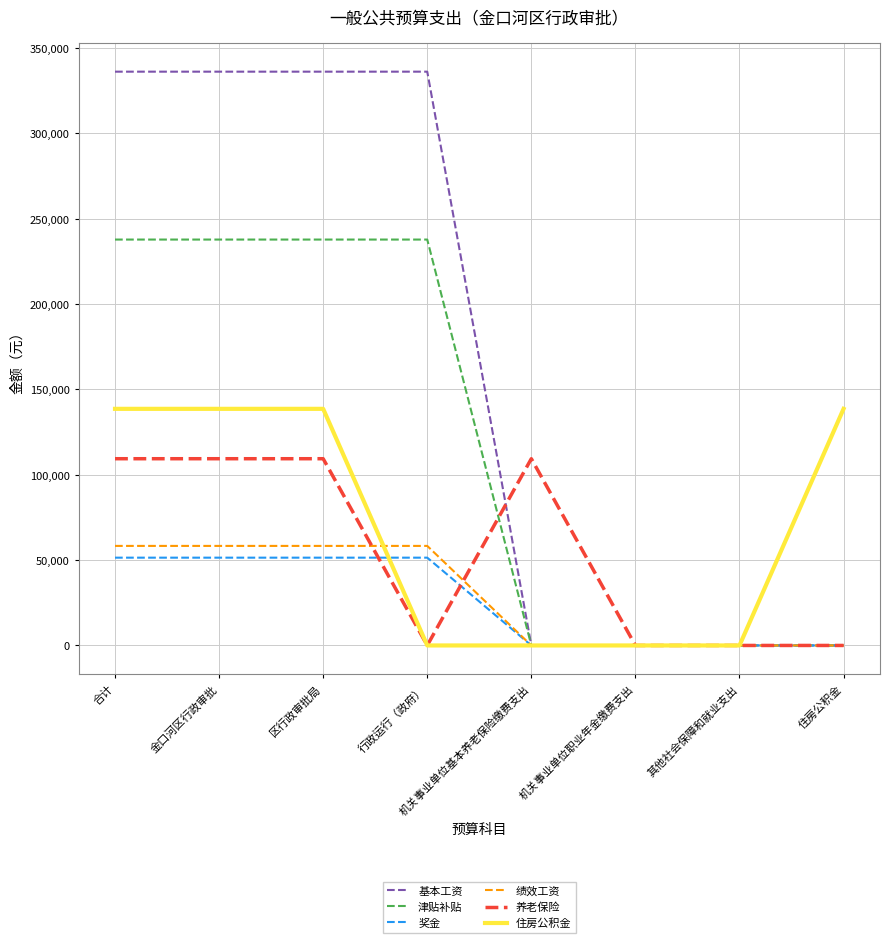

True or false: 津贴补贴 and 养老保险 cross at least once.

True